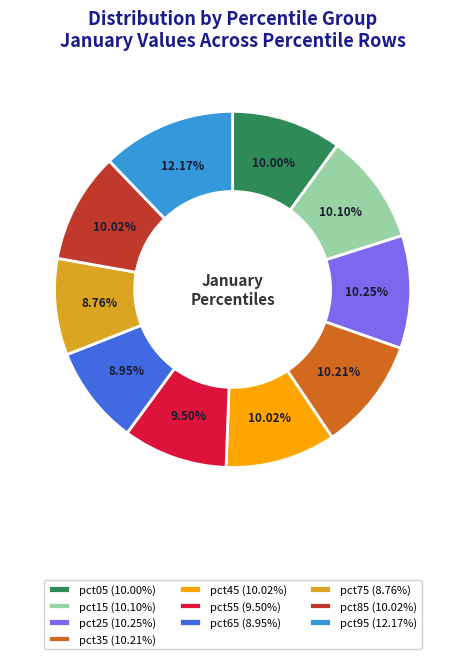

Which category has the biggest portion of the pie?

pct95